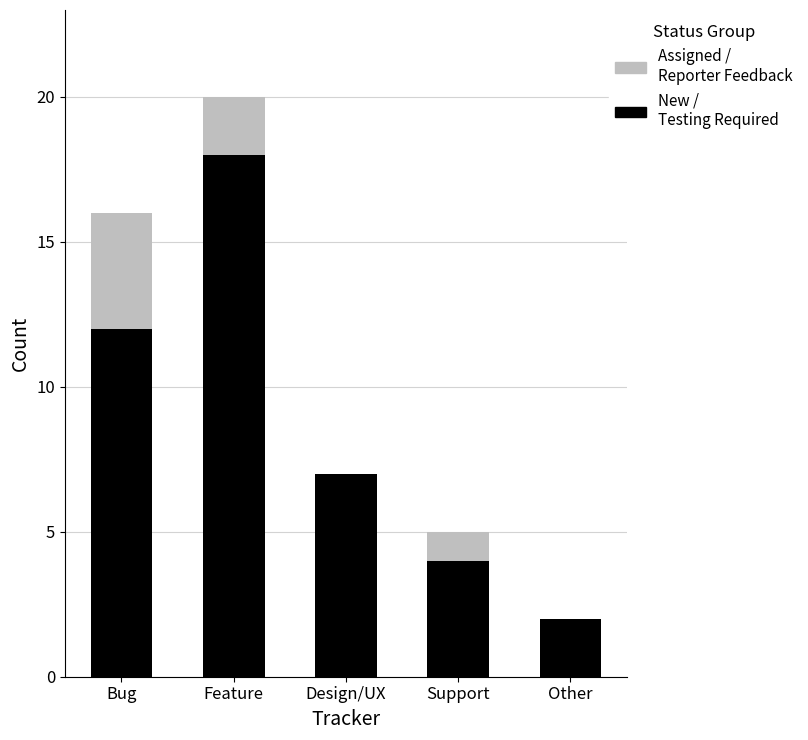

The New / Testing Required series shows 18 at Feature. True or false?

True